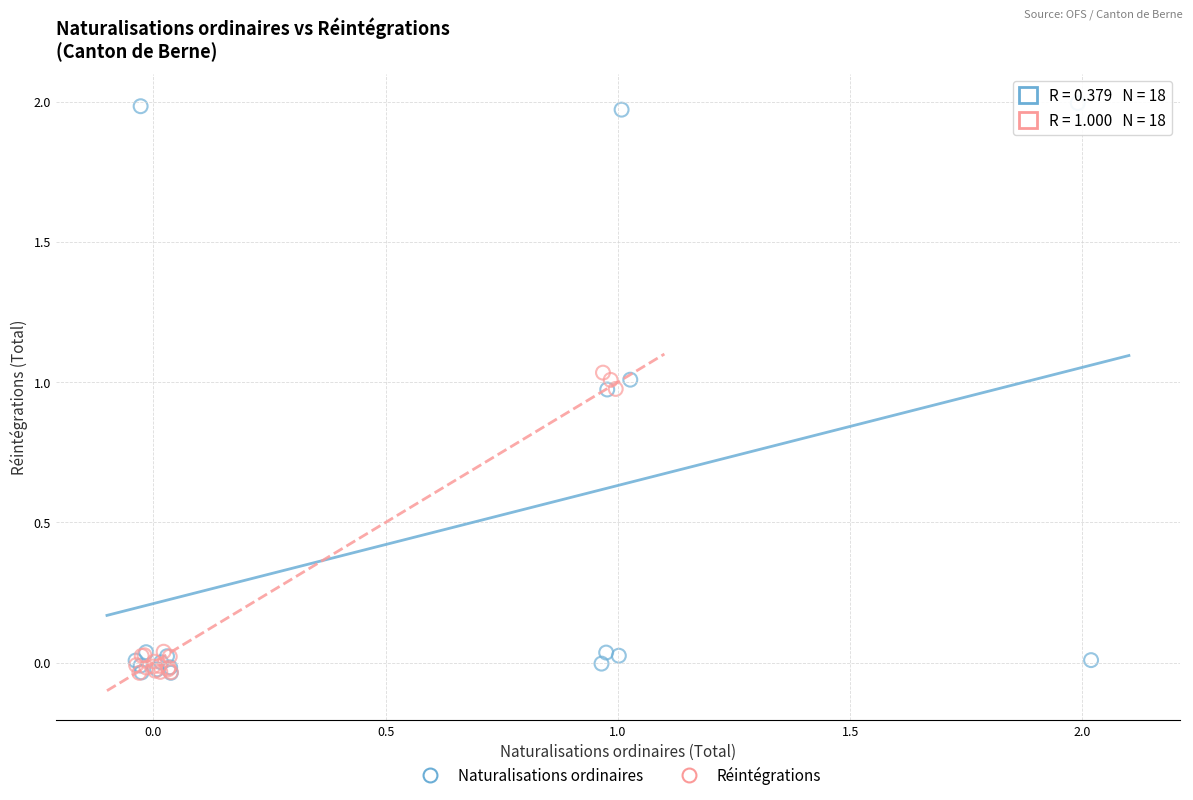

What are all the series names shown in the legend?

Naturalisations ordinaires, Réintégrations